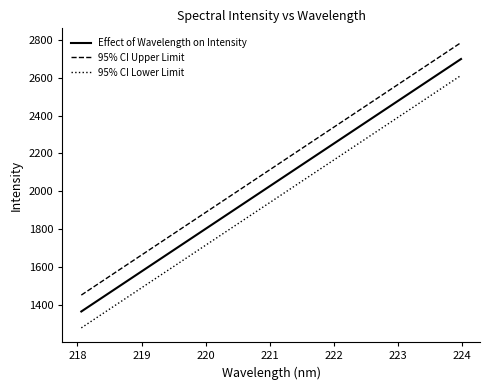

True or false: 95% CI Lower Limit has more than 2 points higher than both neighbors.

False